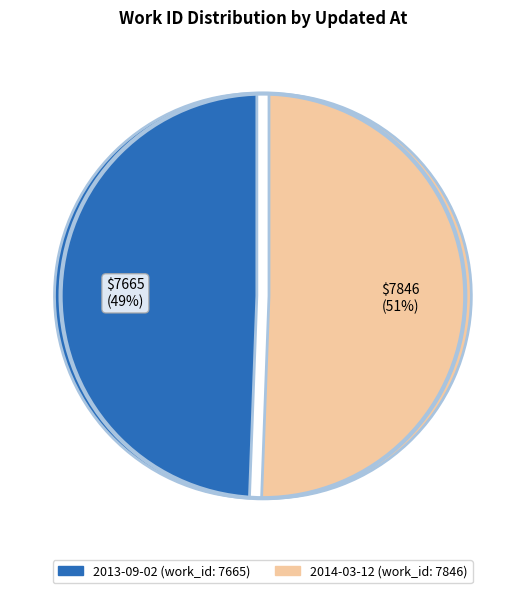

How many slices are in this pie chart?

2